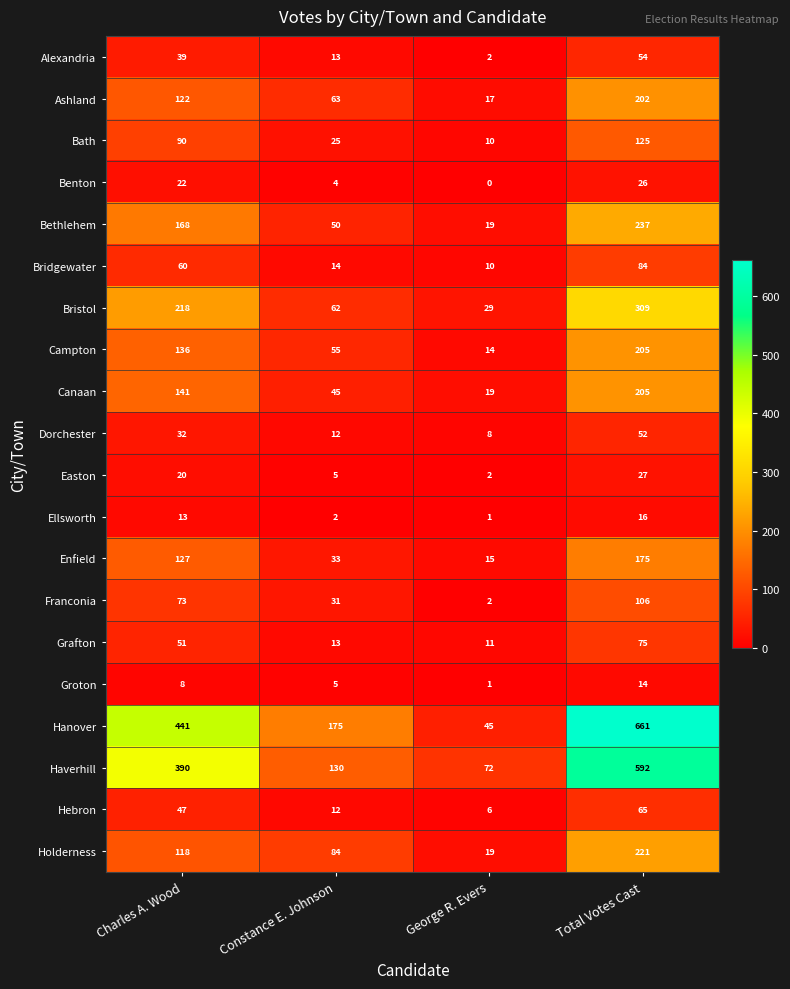

What is the spread (max minus min) of values at Total Votes Cast?

647